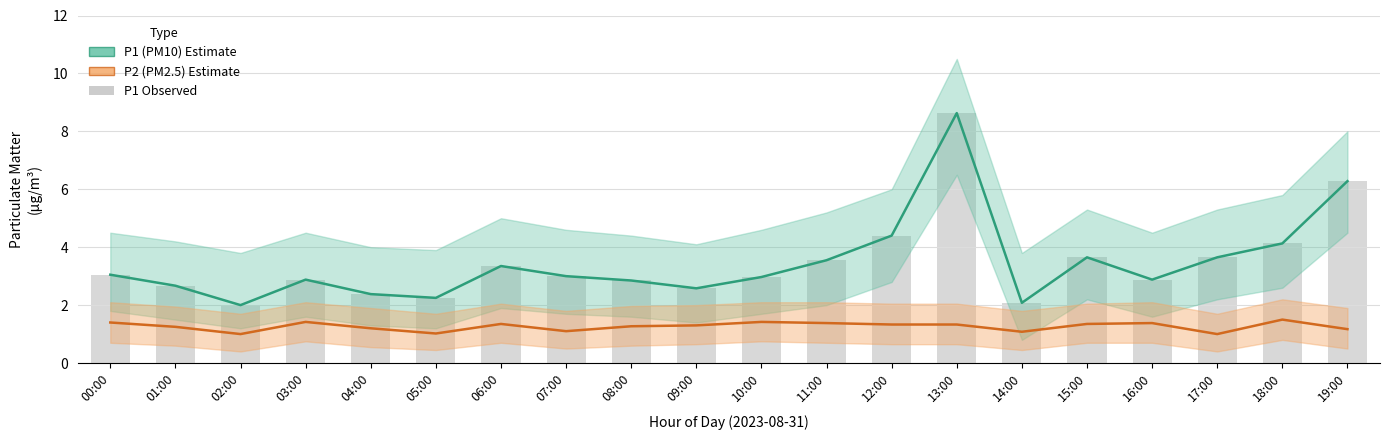

Reading left to right, transcribe all the data shown in this chart.

P1 (PM10): 00:00=3.0	01:00=2.7	02:00=2.0	03:00=2.9	04:00=2.4	05:00=2.2	06:00=3.4	07:00=3.0	08:00=2.9	09:00=2.6	10:00=3.0	11:00=3.5	12:00=4.4	13:00=8.6	14:00=2.1	15:00=3.6	16:00=2.9	17:00=3.6	18:00=4.1	19:00=6.3
P2 (PM2.5): 00:00=1.4	01:00=1.2	02:00=1.0	03:00=1.4	04:00=1.2	05:00=1.0	06:00=1.4	07:00=1.1	08:00=1.3	09:00=1.3	10:00=1.4	11:00=1.4	12:00=1.3	13:00=1.3	14:00=1.1	15:00=1.4	16:00=1.4	17:00=1.0	18:00=1.5	19:00=1.2
P1 raw bars: 00:00=3.0	01:00=2.7	02:00=2.0	03:00=2.9	04:00=2.4	05:00=2.2	06:00=3.4	07:00=3.0	08:00=2.9	09:00=2.6	10:00=3.0	11:00=3.5	12:00=4.4	13:00=8.6	14:00=2.1	15:00=3.6	16:00=2.9	17:00=3.6	18:00=4.1	19:00=6.3